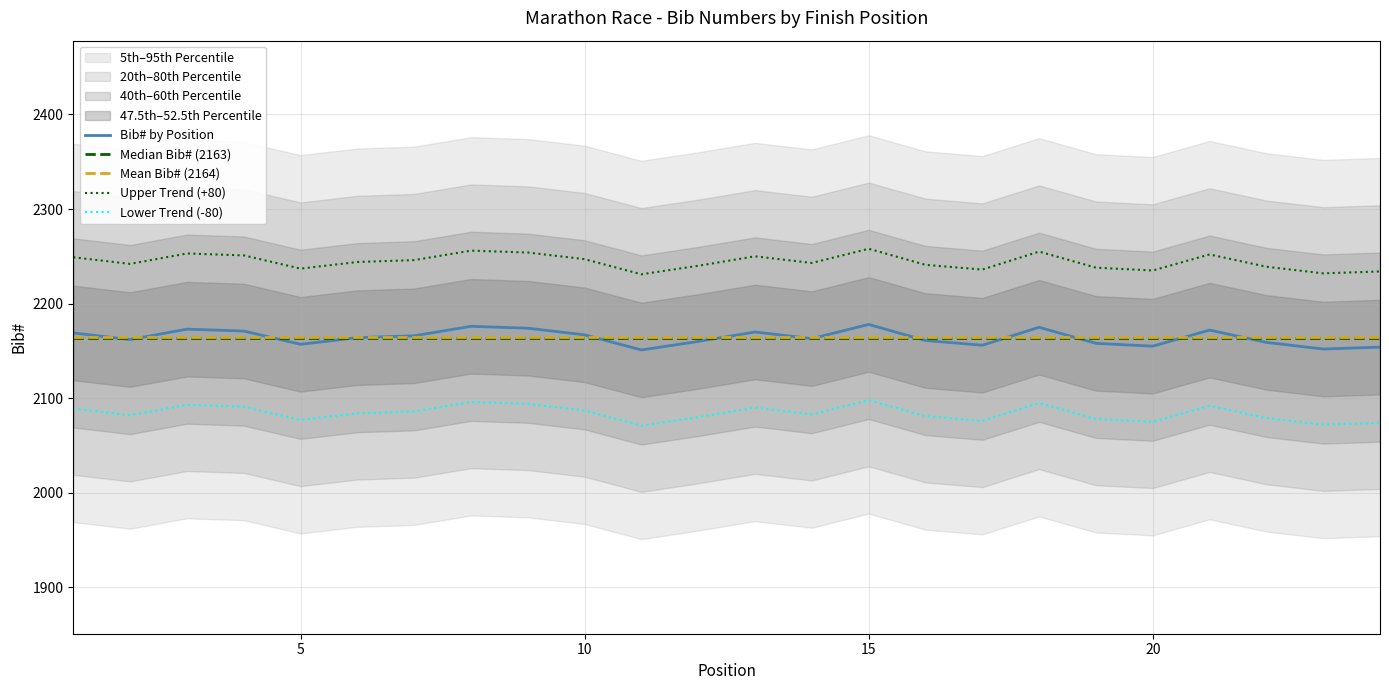

Approximately how many times larger is the value at 15 compared to 16?

1.0